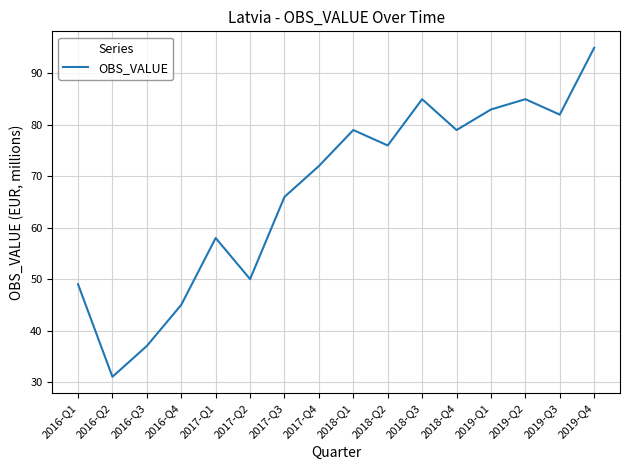

Which category has the lowest value across all series?

2016-Q2